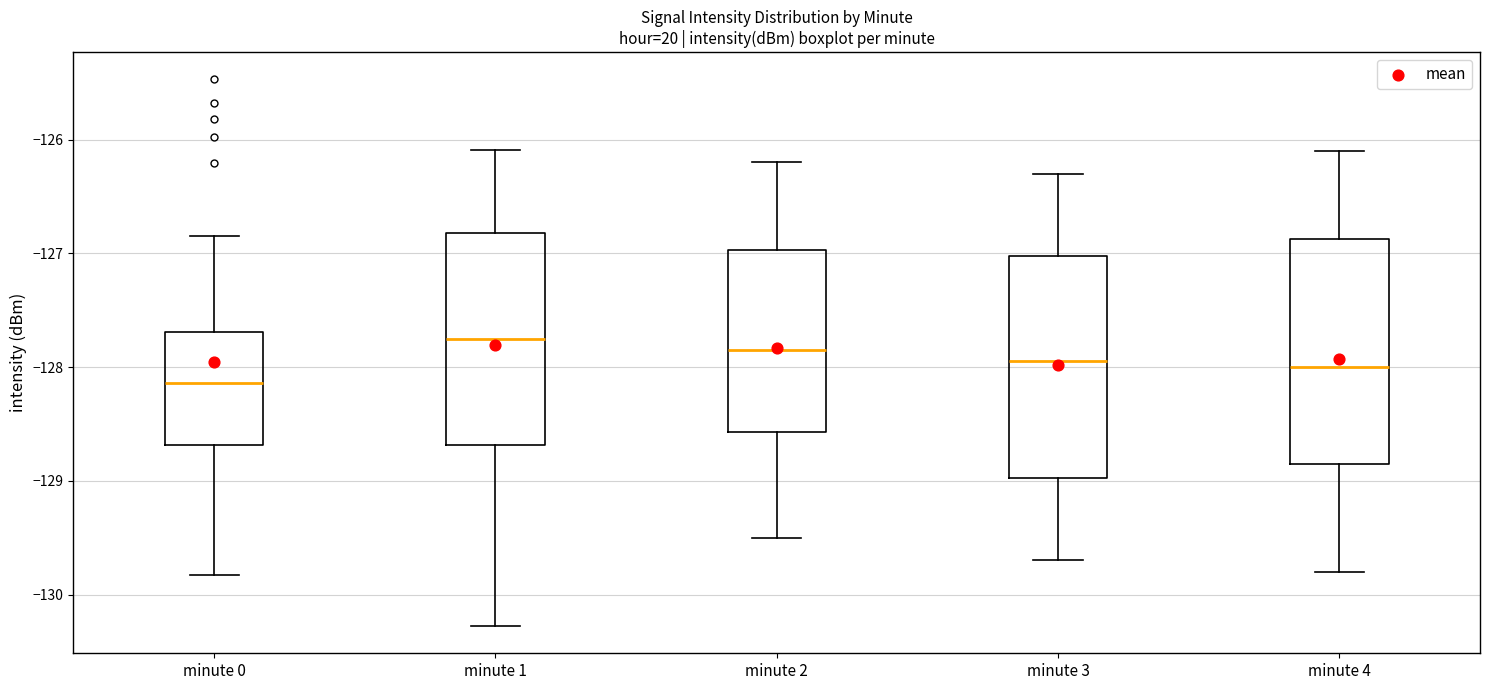

Reading left to right, read every box against the y-axis: the position of its median line, the range the box covers, and the ends of its whiskers. The values are not printed on the chart, so give them approximately, as read against the axis.

minute 0: median -128.1, box -128.7 to -127.7, whiskers -129.8 to -126.8
minute 1: median -127.7, box -128.7 to -126.8, whiskers -130.3 to -126.1
minute 2: median -127.8, box -128.6 to -127.0, whiskers -129.5 to -126.2
minute 3: median -127.9, box -129.0 to -127.0, whiskers -129.7 to -126.3
minute 4: median -128.0, box -128.8 to -126.9, whiskers -129.8 to -126.1